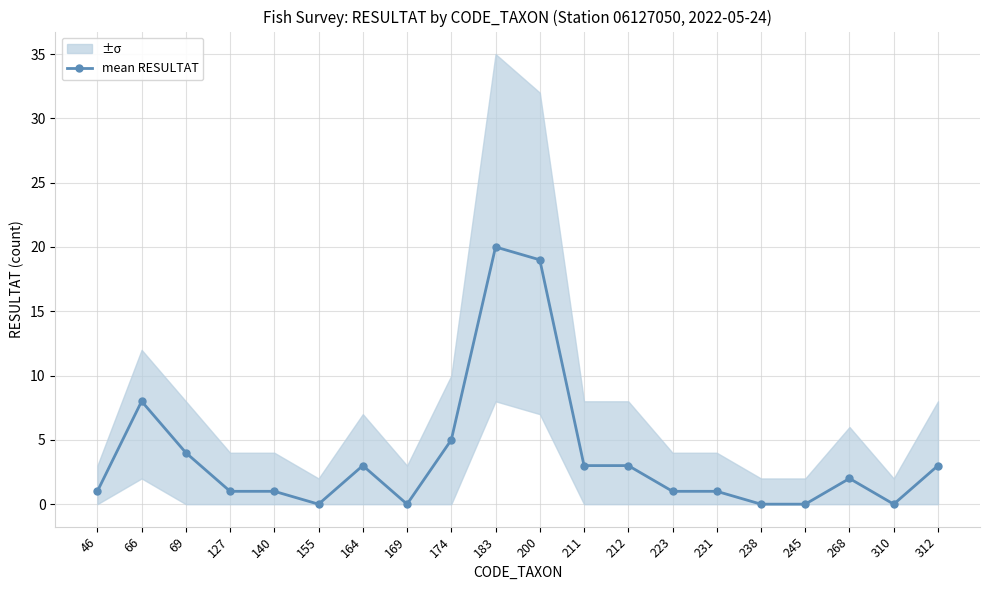

Reading left to right, what are all the values shown in this chart?

1	8	4	1	1	0	3	0	5	20	19	3	3	1	1	0	0	2	0	3